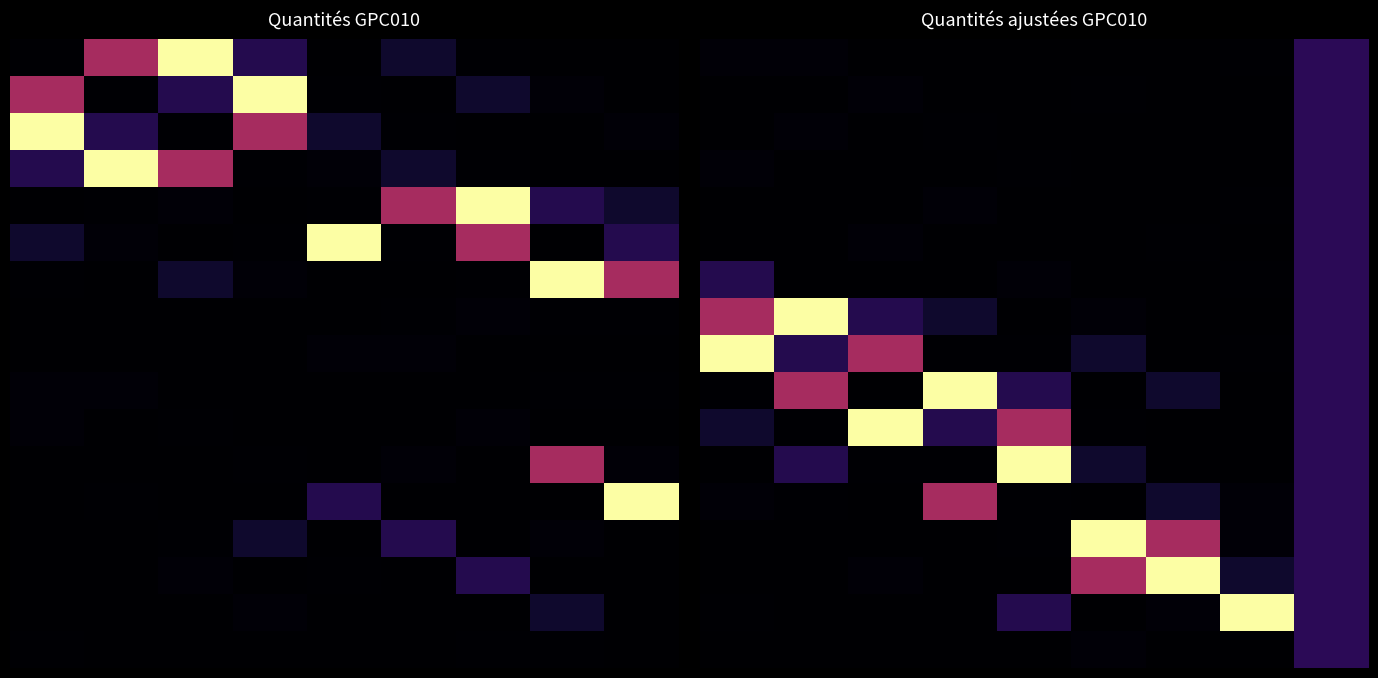

What is the greatest value displayed?

13.4